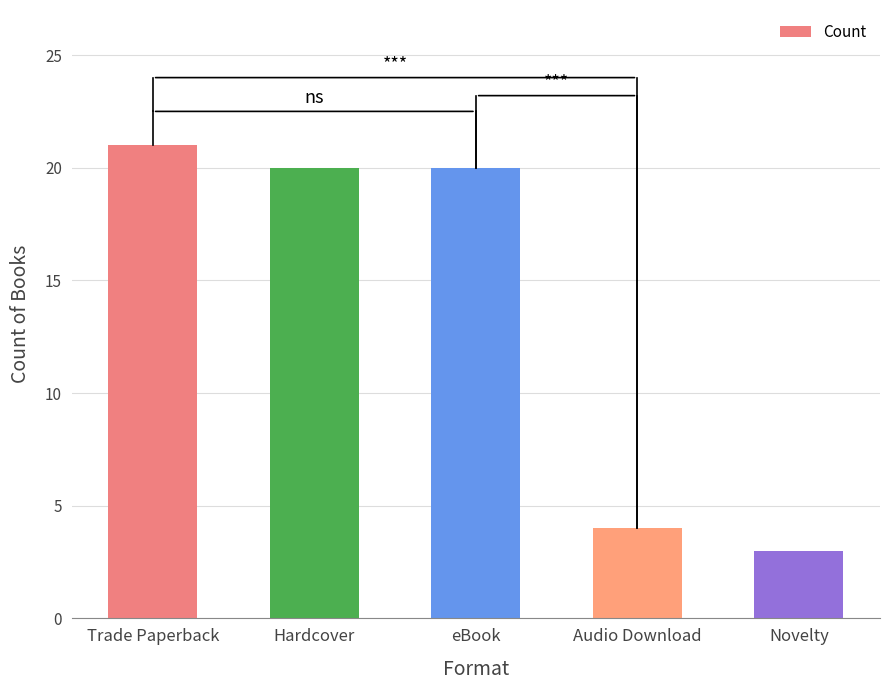

What position from the left is Audio Download?

4